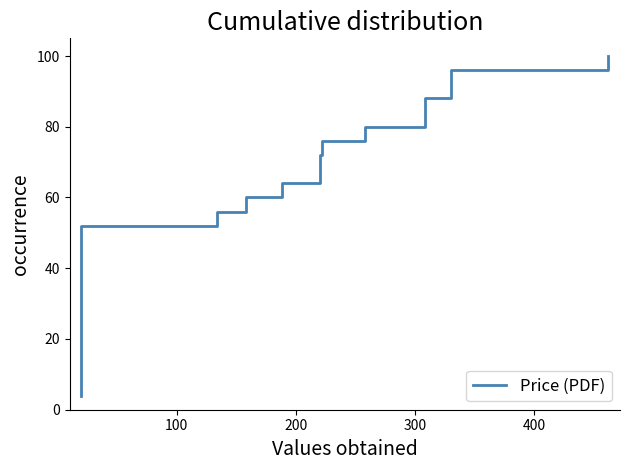

What is the value of the 8th point from the left?

32.0